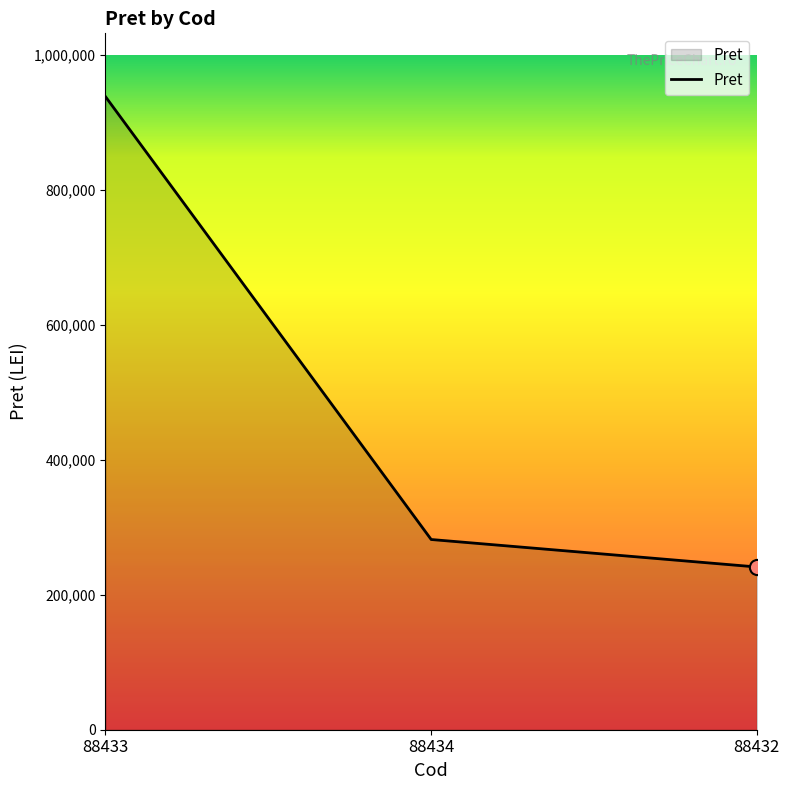

Between 88433 and 88432, which is larger?

88433